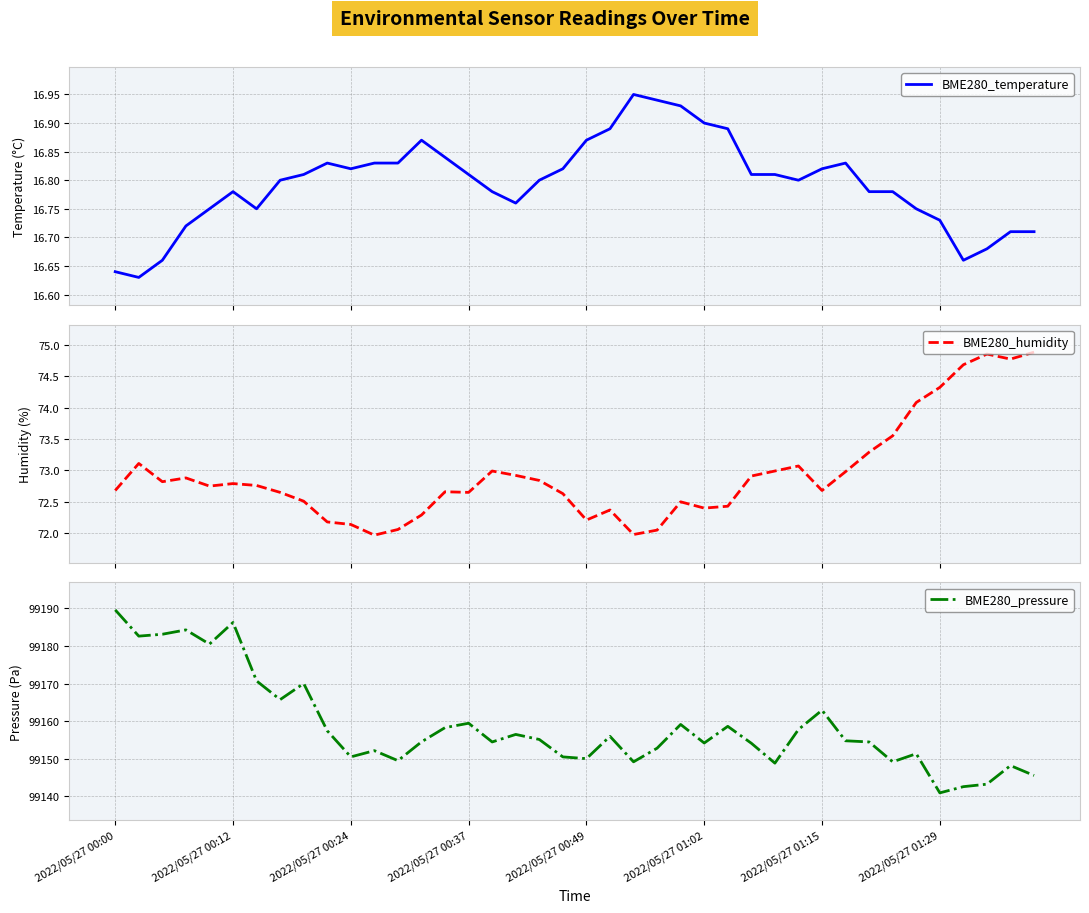

Rank the series at 39 from lowest to highest value.

BME280_temperature, BME280_humidity, BME280_pressure